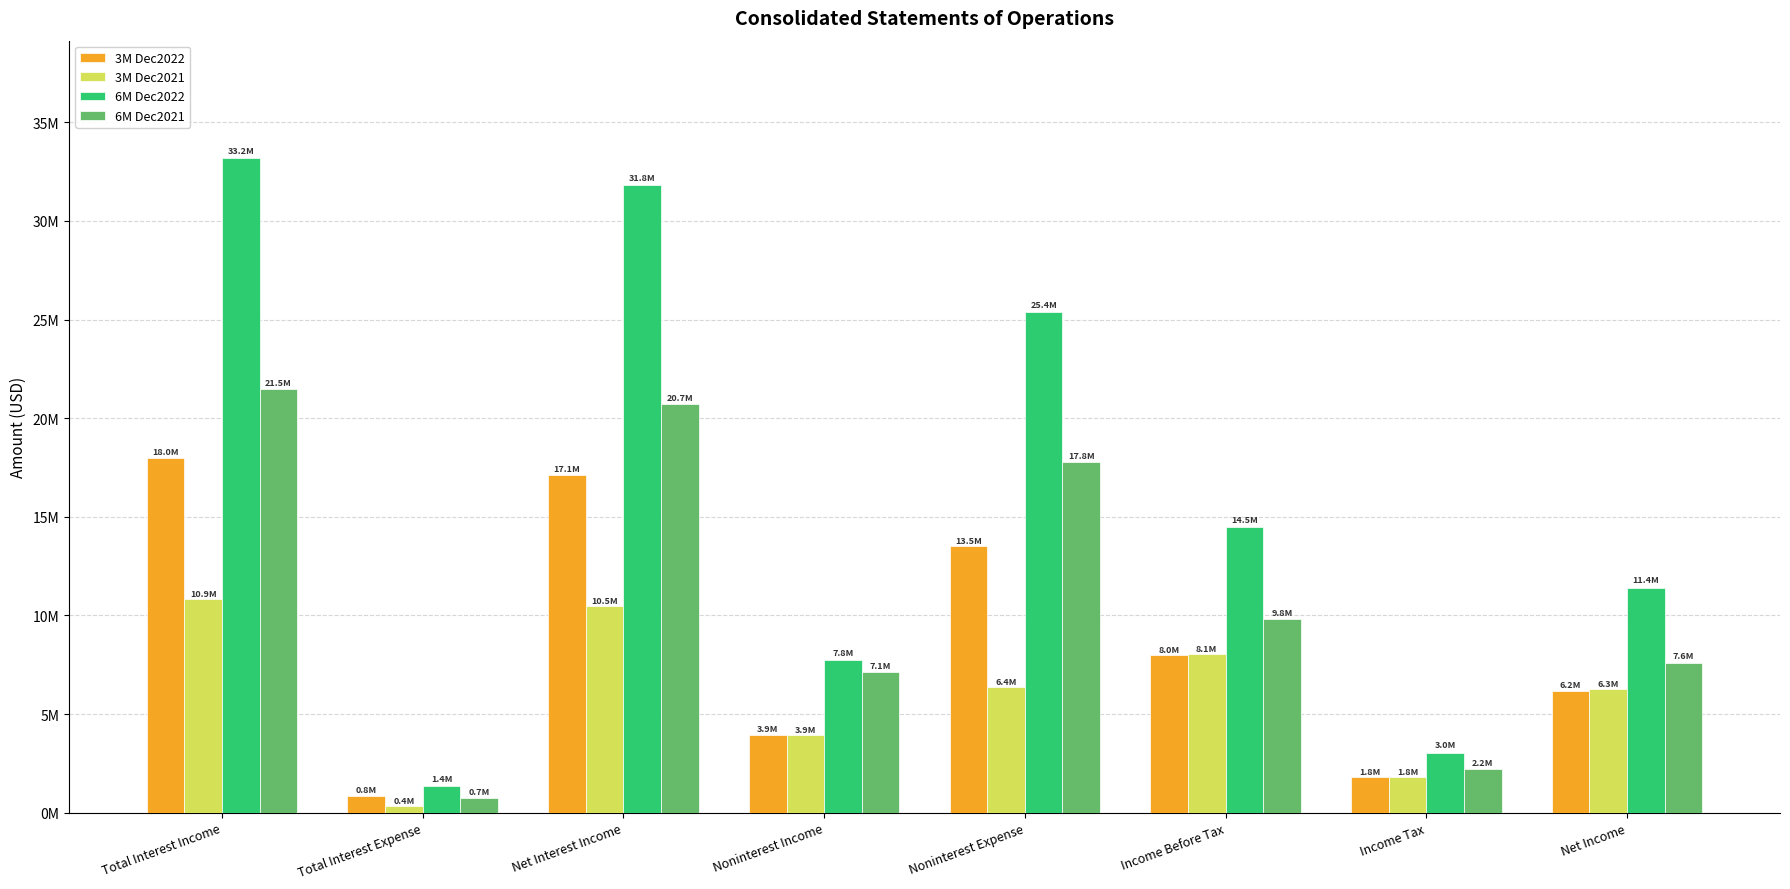

At which label is 3M Dec2022 closest to 9411500?

Income Before Tax